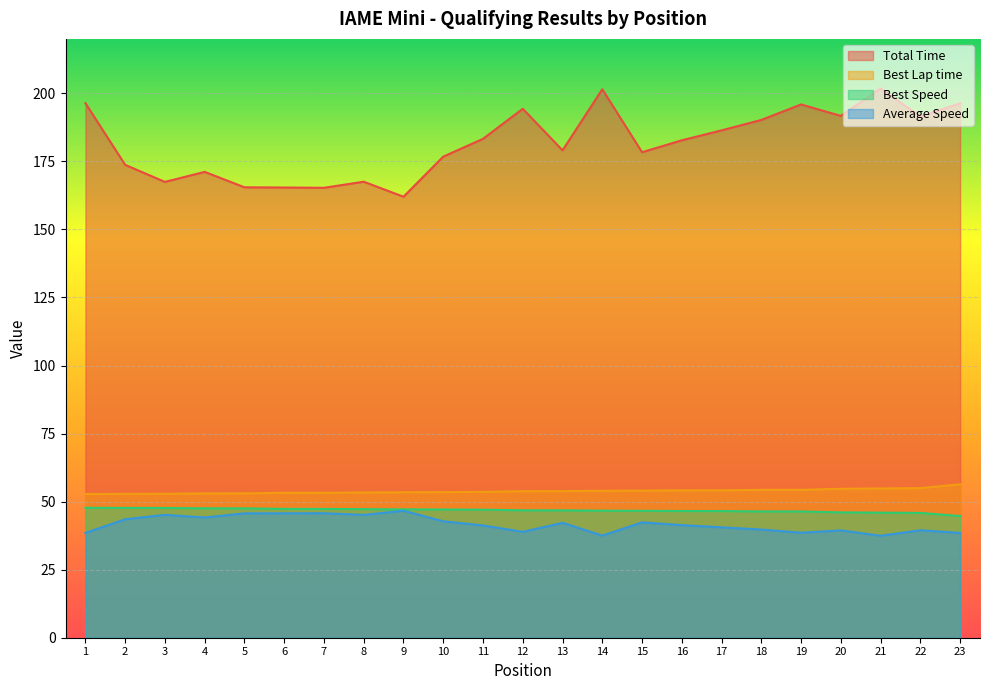

Reading right to left, transcribe all the data shown in this chart.

Total Time: 23=196.3	22=191.4	21=201.8	20=191.7	19=195.9	18=190.2	17=186.4	16=182.7	15=178.4	14=201.5	13=179.1	12=194.3	11=183.3	10=176.8	9=162.0	8=167.5	7=165.3	6=165.4	5=165.5	4=171.1	3=167.5	2=173.7	1=196.4
Best Lap time: 23=56.4	22=55.0	21=54.8	20=54.7	19=54.3	18=54.3	17=54.2	16=54.1	15=54.0	14=54.0	13=53.9	12=53.8	11=53.6	10=53.5	9=53.4	8=53.4	7=53.3	6=53.2	5=53.0	4=53.0	3=52.9	2=52.8	1=52.8
Best Speed: 23=44.7	22=45.9	21=45.9	20=46.0	19=46.4	18=46.4	17=46.5	16=46.6	15=46.6	14=46.7	13=46.8	12=46.8	11=47.0	10=47.1	9=47.2	8=47.2	7=47.3	6=47.3	5=47.5	4=47.5	3=47.7	2=47.7	1=47.7
Average Speed: 23=38.5	22=39.5	21=37.5	20=39.4	19=38.6	18=39.7	17=40.6	16=41.4	15=42.4	14=37.5	13=42.2	12=38.9	11=41.2	10=42.8	9=46.7	8=45.1	7=45.7	6=45.7	5=45.7	4=44.2	3=45.1	2=43.5	1=38.5